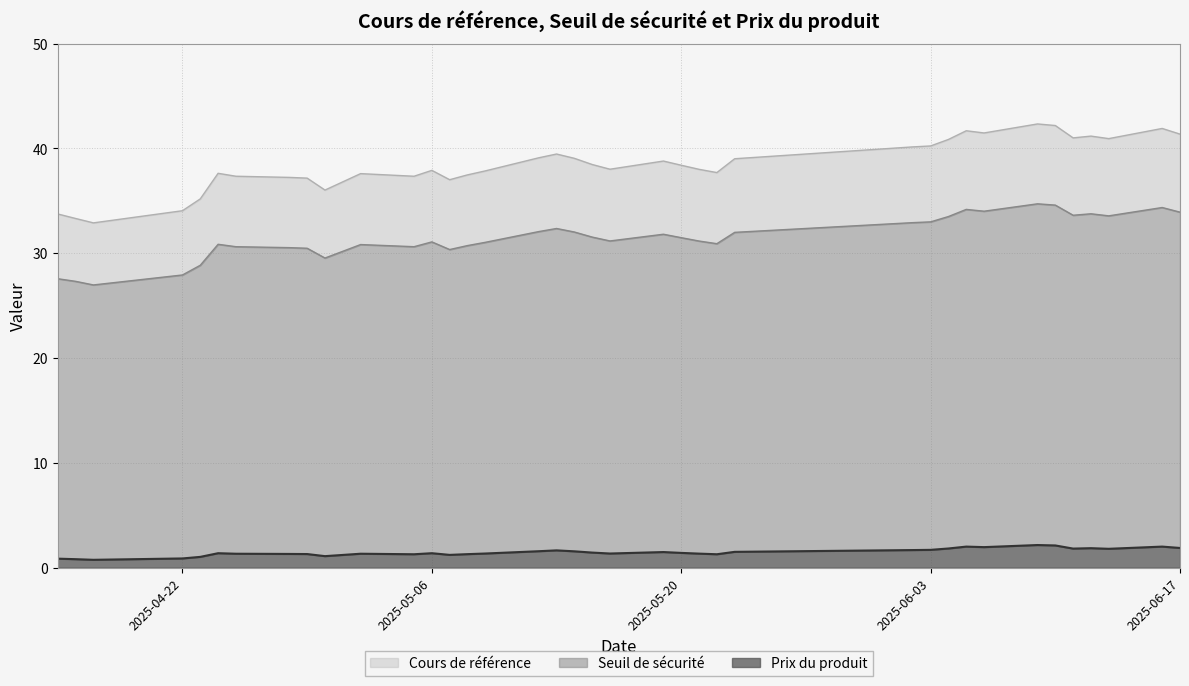

Which has a higher value, 2025-05-15 or 2025-04-23?

2025-05-15